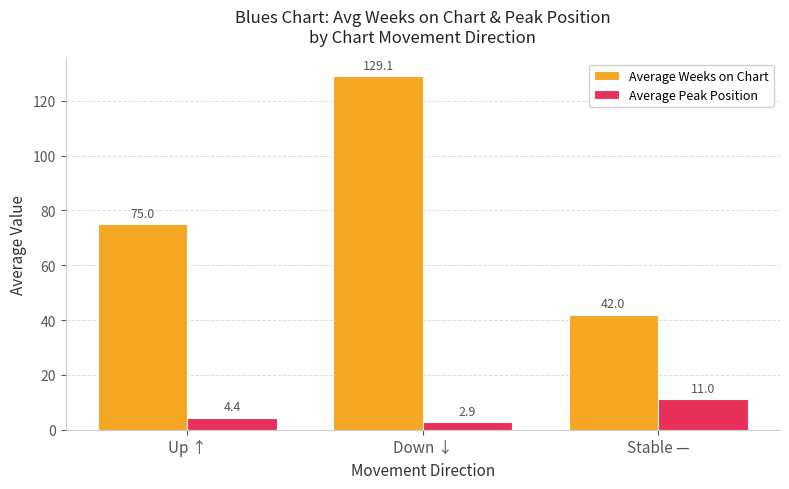

Is it true that Average Weeks on Chart equals 75.0 at Up ↑?

True